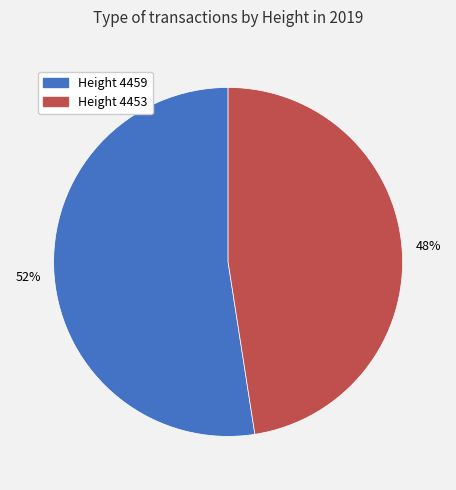

To the nearest percent, what is the average slice percentage?

50%